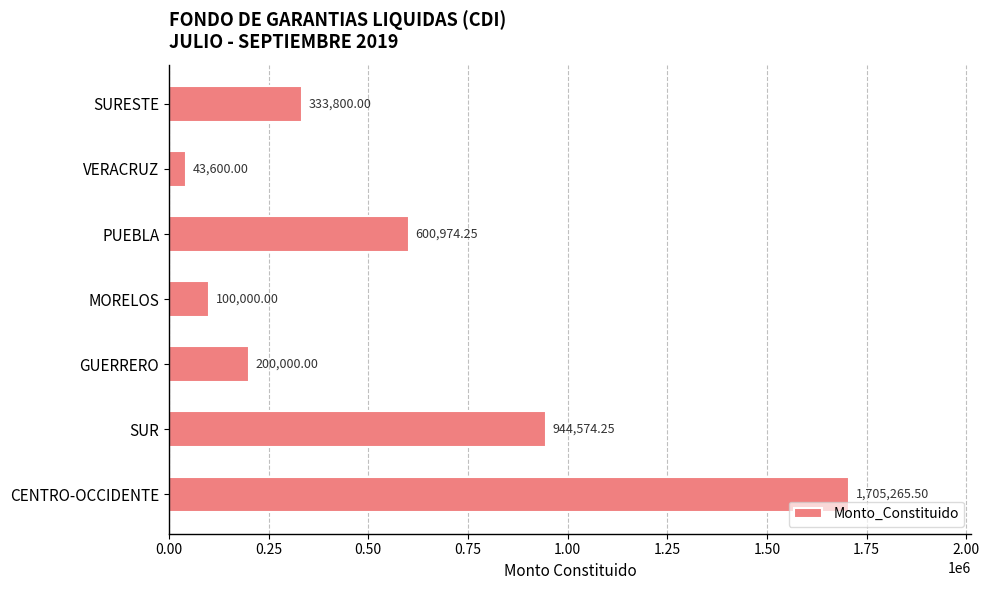

At which label is the value closest to 874432?

SUR